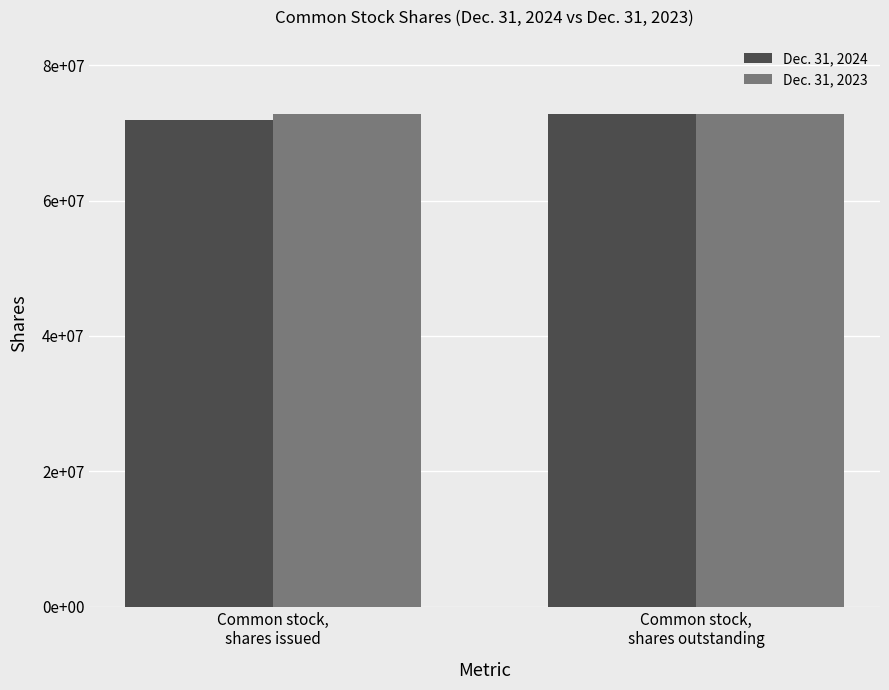

What are all the series names shown in the legend?

Dec. 31, 2024, Dec. 31, 2023